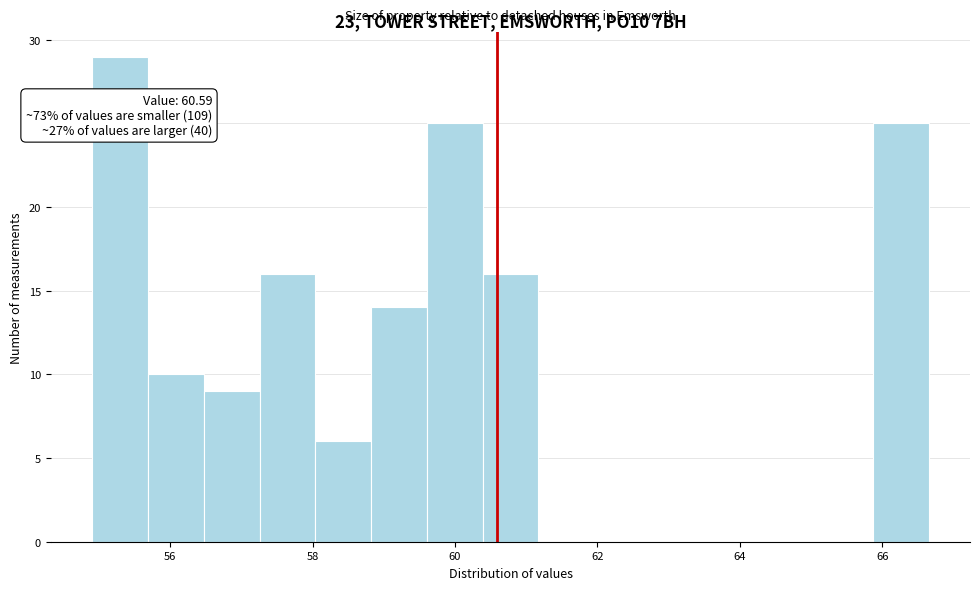

Read against the x-axis, roughly where is the centre of the tallest bar?

55.4